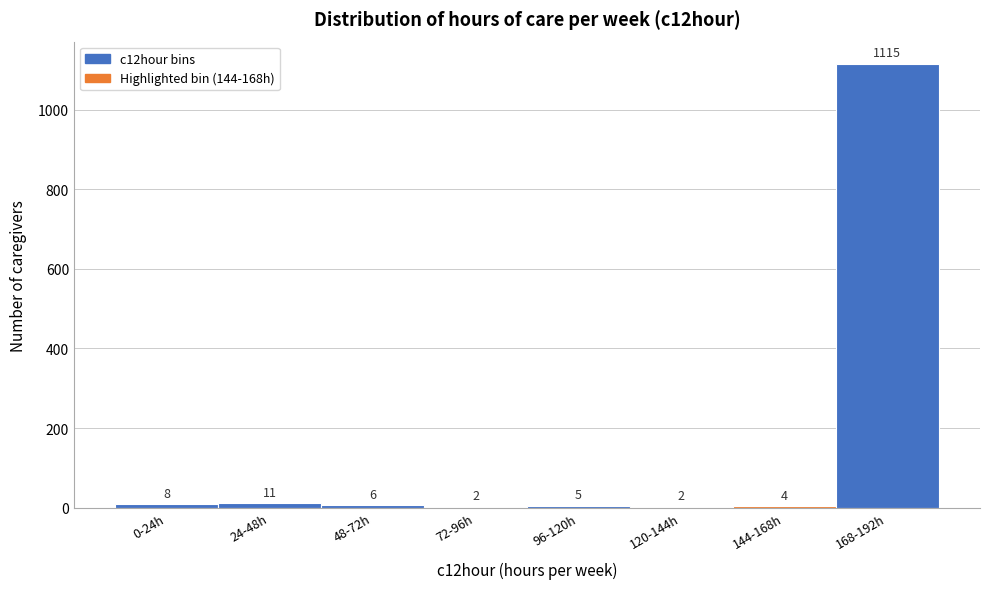

Reading left to right, list all the values displayed in this chart.

0-24h=8	24-48h=11	48-72h=6	72-96h=2	96-120h=5	120-144h=2	144-168h=4	168-192h=1115